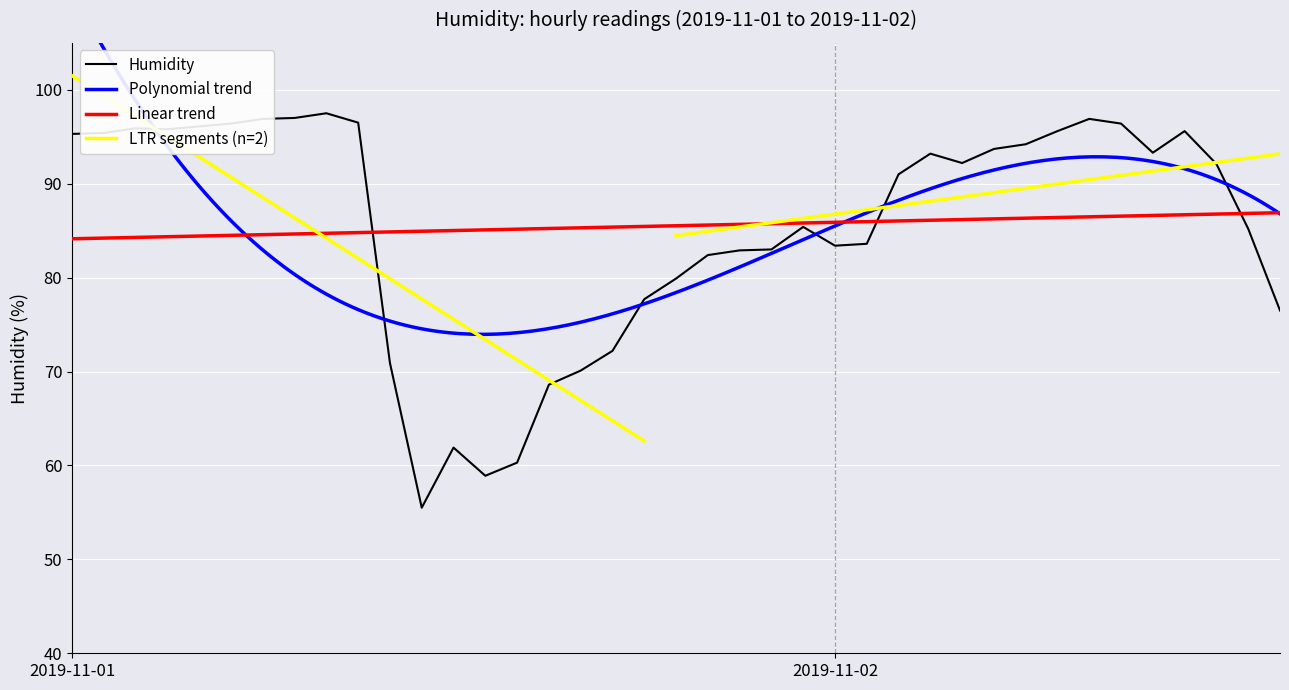

What is the smallest value displayed?

55.5